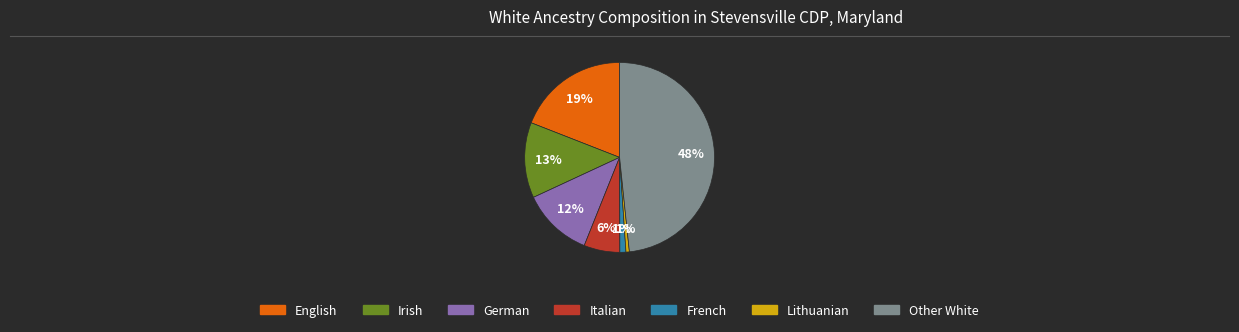

To the nearest percent, what is the average slice percentage?

14%